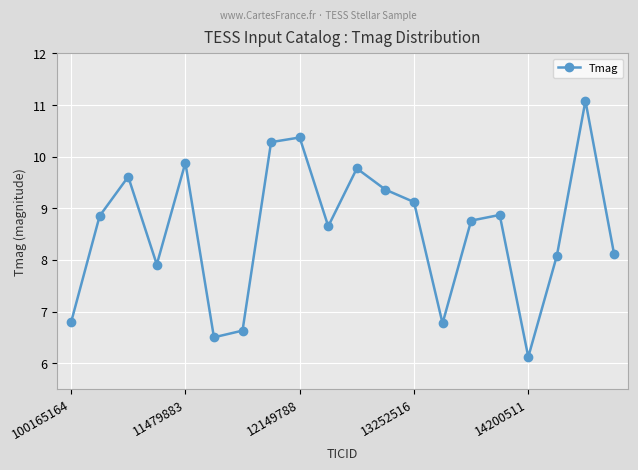

What is the value of the 9th point from the left?

10.4